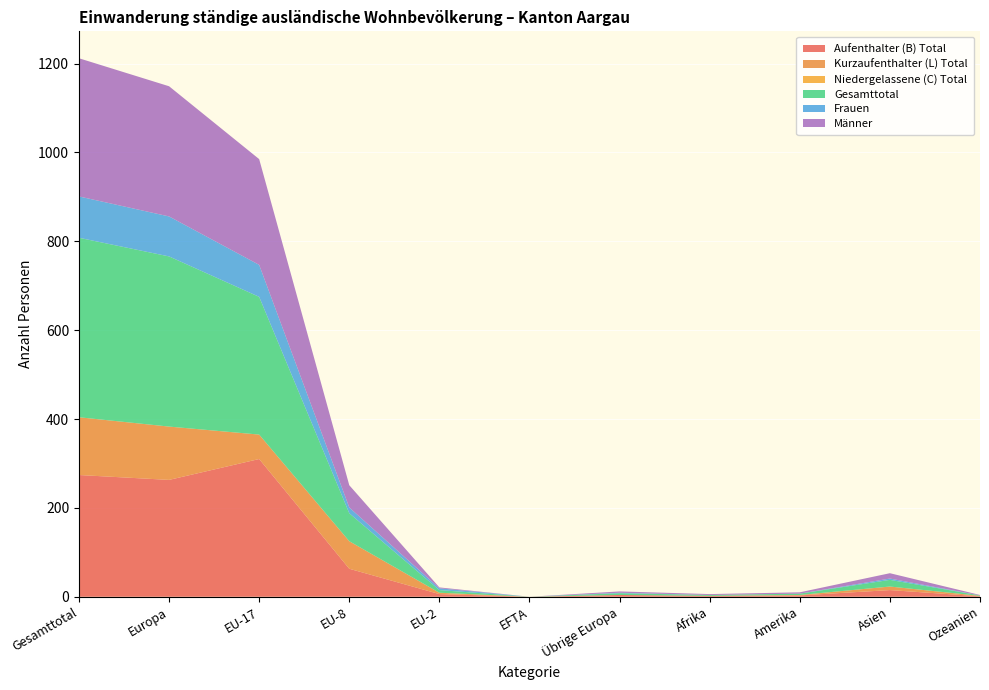

Reading left to right, what are all the values shown in this chart?

Aufenthalter (B) Total: 274	263	310	63	6	0	4	2	3	15	1
Kurzaufenthalter (L) Total: 130	120	55	62	3	0	0	0	1	8	1
Niedergelassene (C) Total: 0	0	0	0	0	0	0	0	0	0	0
Gesamttotal: 404	383	310	63	6	0	4	2	3	15	1
Frauen: 93	90	72	13	4	0	1	0	0	3	0
Männer: 311	293	238	50	2	0	3	2	3	12	1